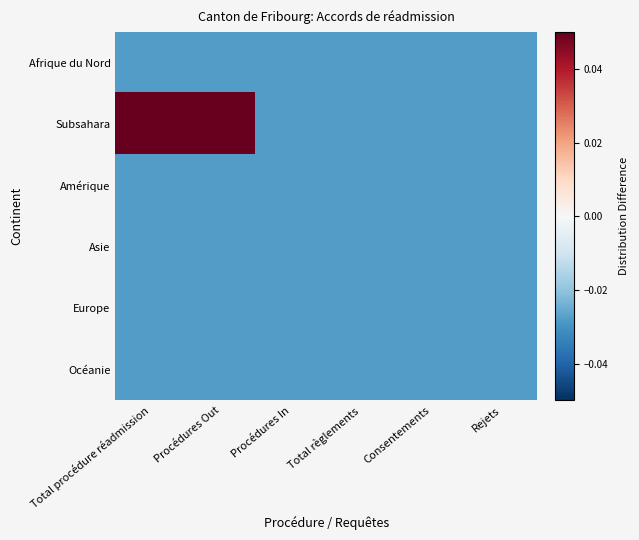

Reading left to right, list all the values displayed in this chart.

Afrique du Nord: Total procédure réadmission=-0.0	Procédures Out=-0.0	Procédures In=-0.0	Total règlements=-0.0	Consentements=-0.0	Rejets=-0.0
Subsahara: Total procédure réadmission=0.5	Procédures Out=0.5	Procédures In=-0.0	Total règlements=-0.0	Consentements=-0.0	Rejets=-0.0
Amérique: Total procédure réadmission=-0.0	Procédures Out=-0.0	Procédures In=-0.0	Total règlements=-0.0	Consentements=-0.0	Rejets=-0.0
Asie: Total procédure réadmission=-0.0	Procédures Out=-0.0	Procédures In=-0.0	Total règlements=-0.0	Consentements=-0.0	Rejets=-0.0
Europe: Total procédure réadmission=-0.0	Procédures Out=-0.0	Procédures In=-0.0	Total règlements=-0.0	Consentements=-0.0	Rejets=-0.0
Océanie: Total procédure réadmission=-0.0	Procédures Out=-0.0	Procédures In=-0.0	Total règlements=-0.0	Consentements=-0.0	Rejets=-0.0